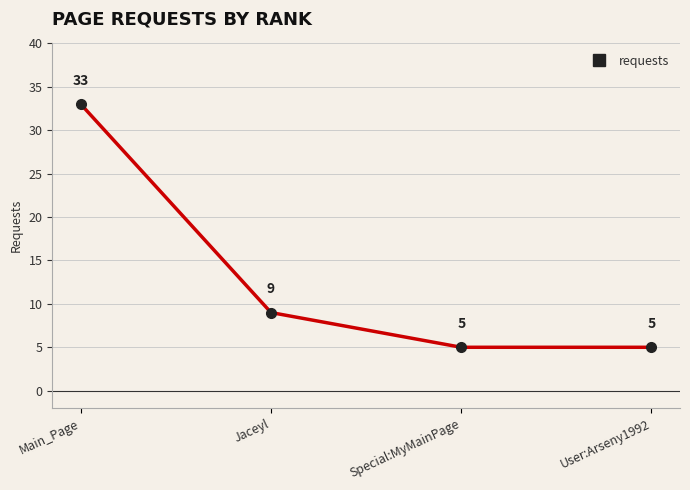

True or false: there are more than 0 points higher than both neighbors.

False